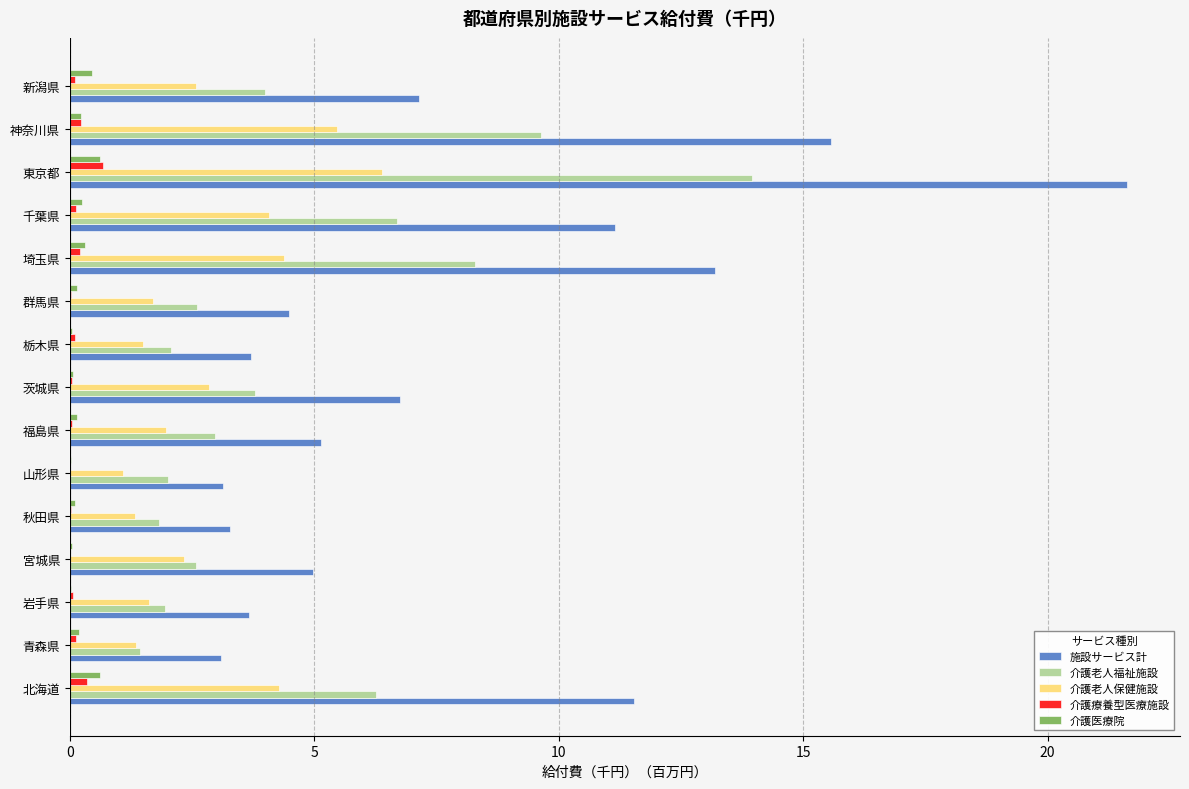

What is the sum of all 介護老人保健施設 values?

42.9